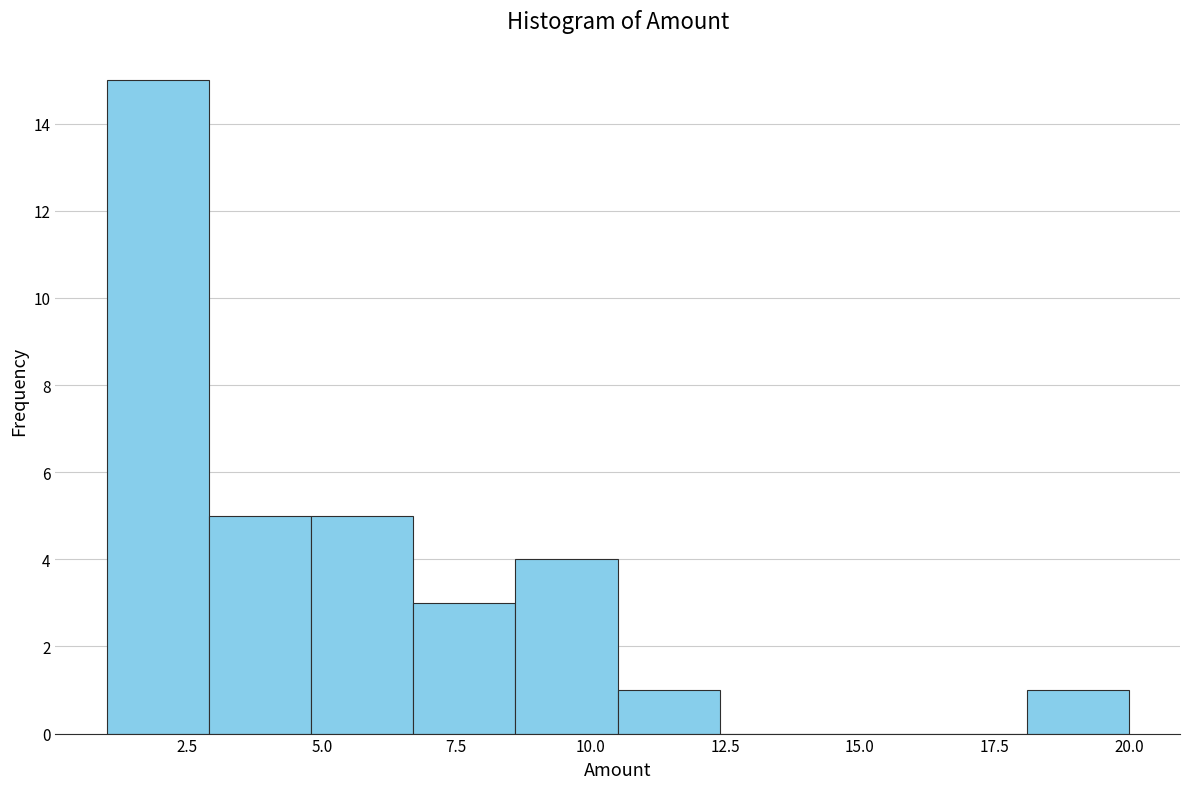

Around what value on the x-axis is the tallest bar? Give the approximate position of its centre, as read against the axis.

2.0